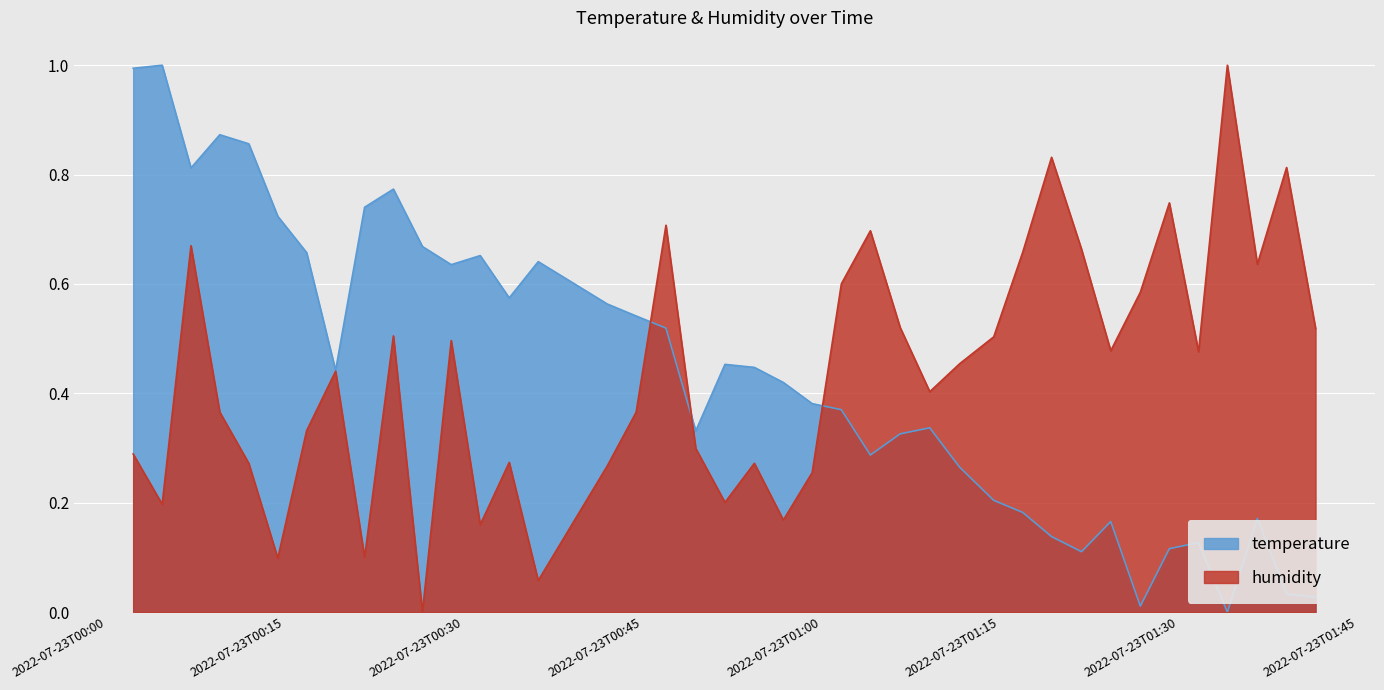

How many lines are shown in the chart?

2